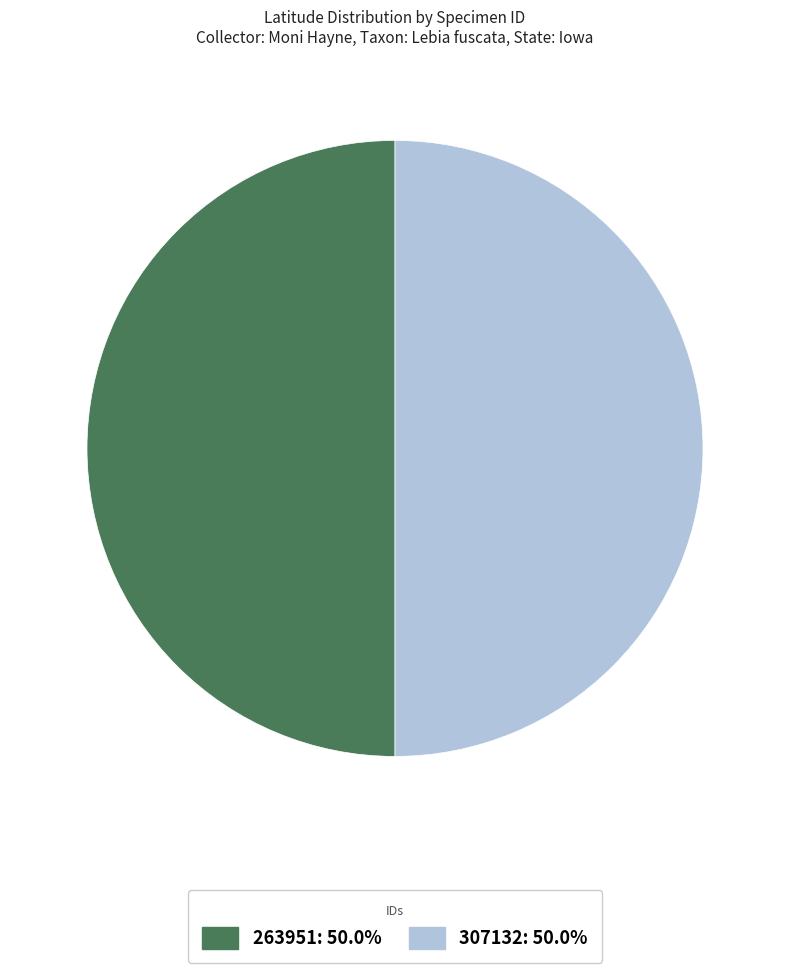

Approximately how many times larger is the value at 263951 compared to 307132?

1.0